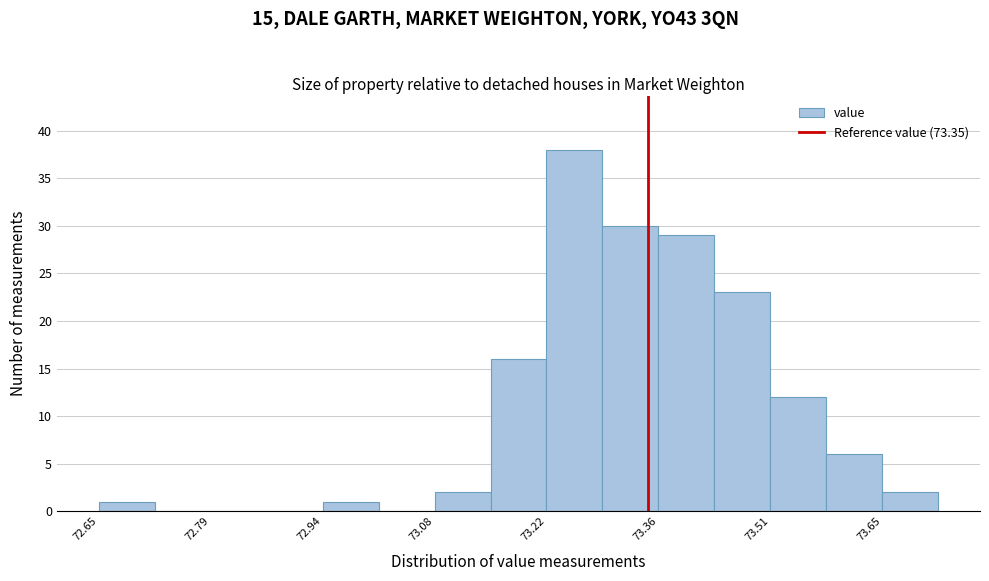

Read against the x-axis, roughly where is the centre of the tallest bar?

73.26